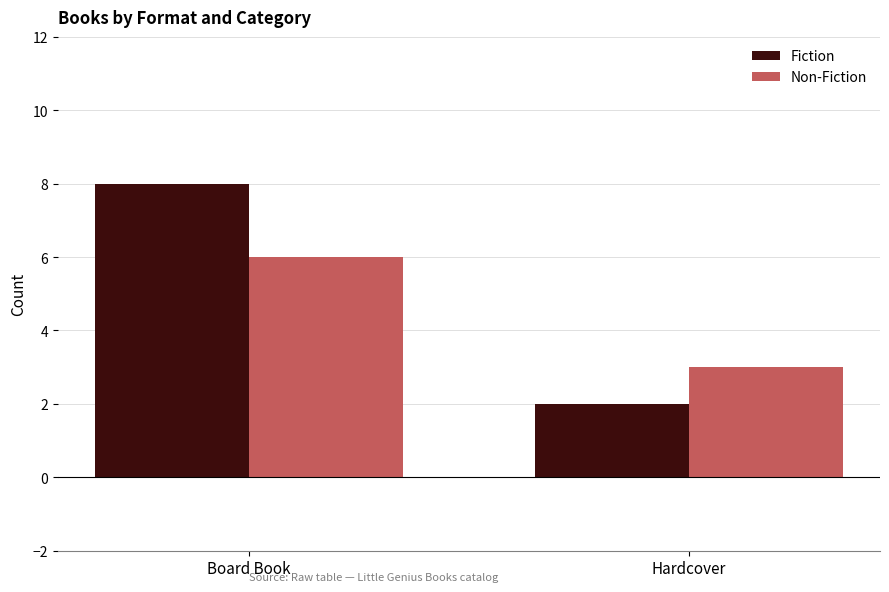

Which category has the lowest value in the Non-Fiction series?

Hardcover